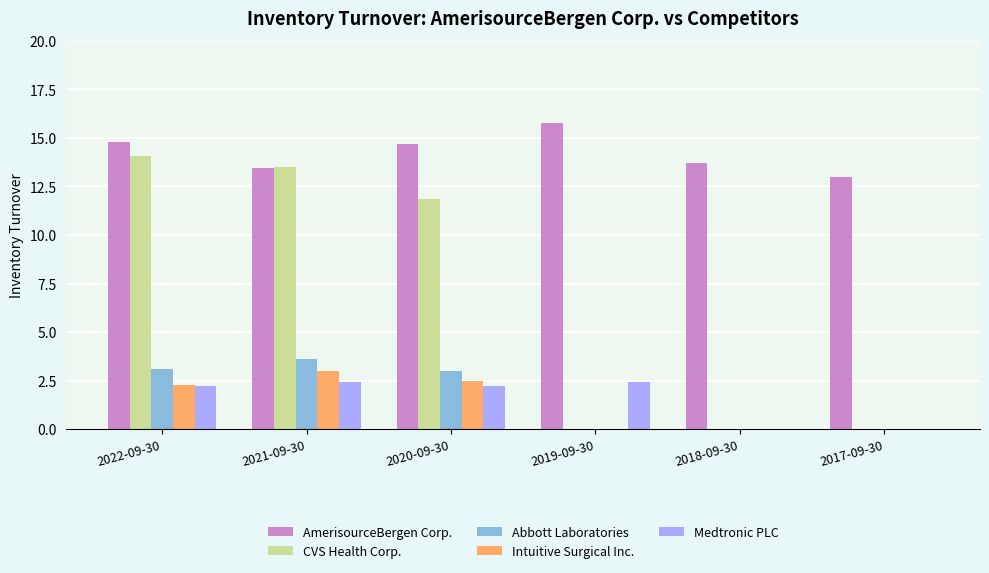

Reading left to right, extract all data points from this chart.

AmerisourceBergen Corp.: 2022-09-30=14.8	2021-09-30=13.5	2020-09-30=14.7	2019-09-30=15.8	2018-09-30=13.7	2017-09-30=13.0
CVS Health Corp.: 2022-09-30=14.1	2021-09-30=13.5	2020-09-30=11.9	2019-09-30=0.0	2018-09-30=0.0	2017-09-30=0.0
Abbott Laboratories: 2022-09-30=3.1	2021-09-30=3.6	2020-09-30=3.0	2019-09-30=0.0	2018-09-30=0.0	2017-09-30=0.0
Intuitive Surgical Inc.: 2022-09-30=2.3	2021-09-30=3.0	2020-09-30=2.5	2019-09-30=0.0	2018-09-30=0.0	2017-09-30=0.0
Medtronic PLC: 2022-09-30=2.2	2021-09-30=2.4	2020-09-30=2.2	2019-09-30=2.4	2018-09-30=0.0	2017-09-30=0.0